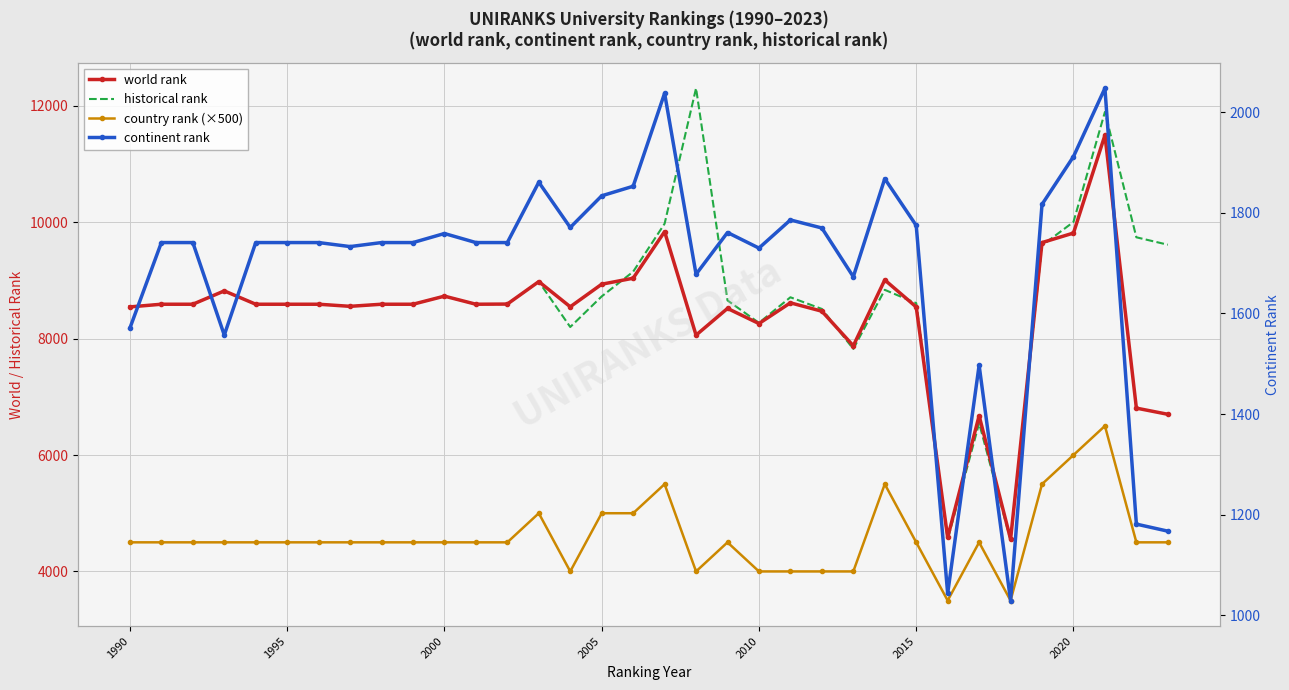

True or false: country rank (×500) and continent rank intersect in this chart.

False